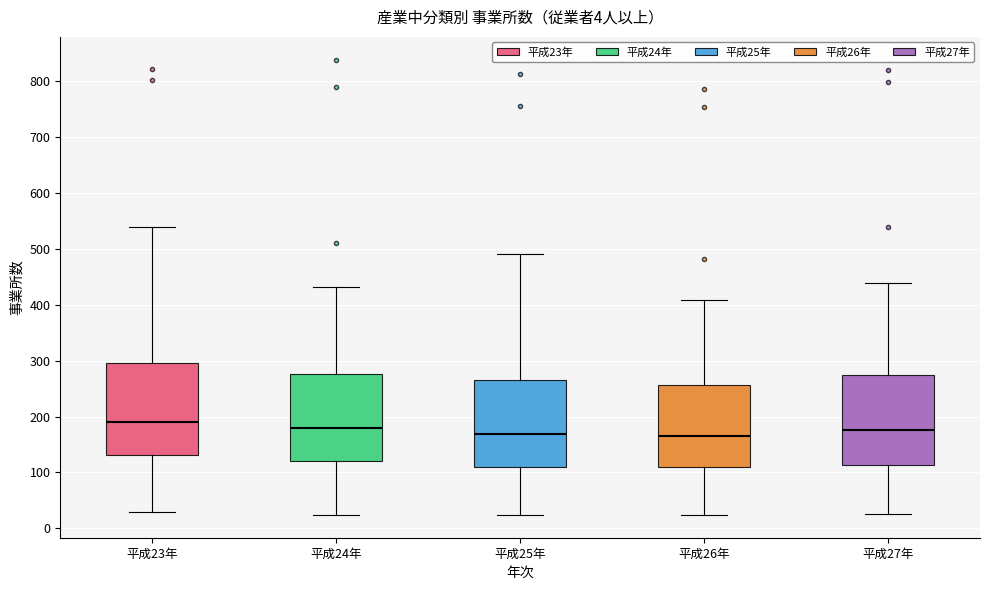

Which box's median line is the highest?

平成23年